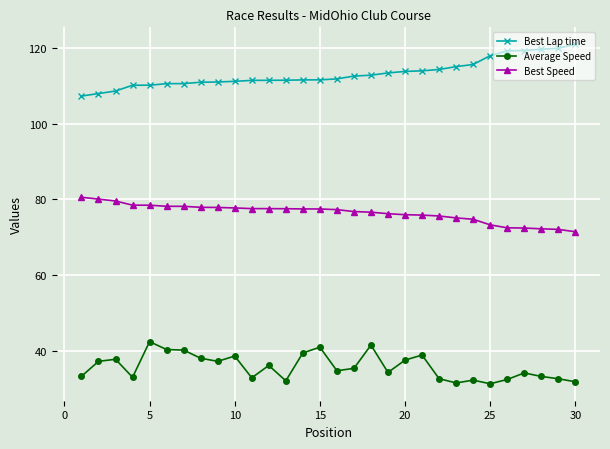

List the series in order of their peak value, highest first.

Best Lap time, Best Speed, Average Speed